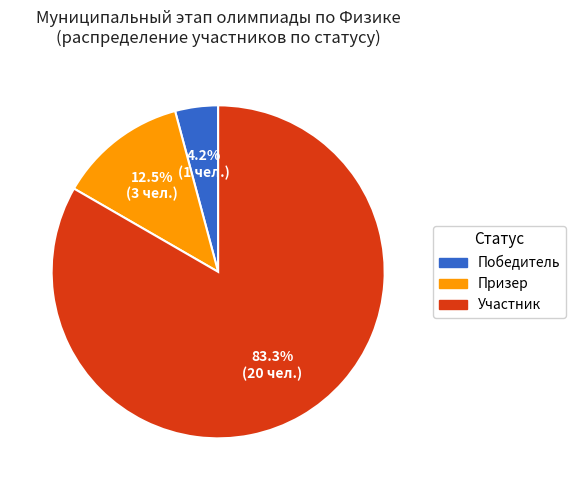

Which slice is the largest?

Участник